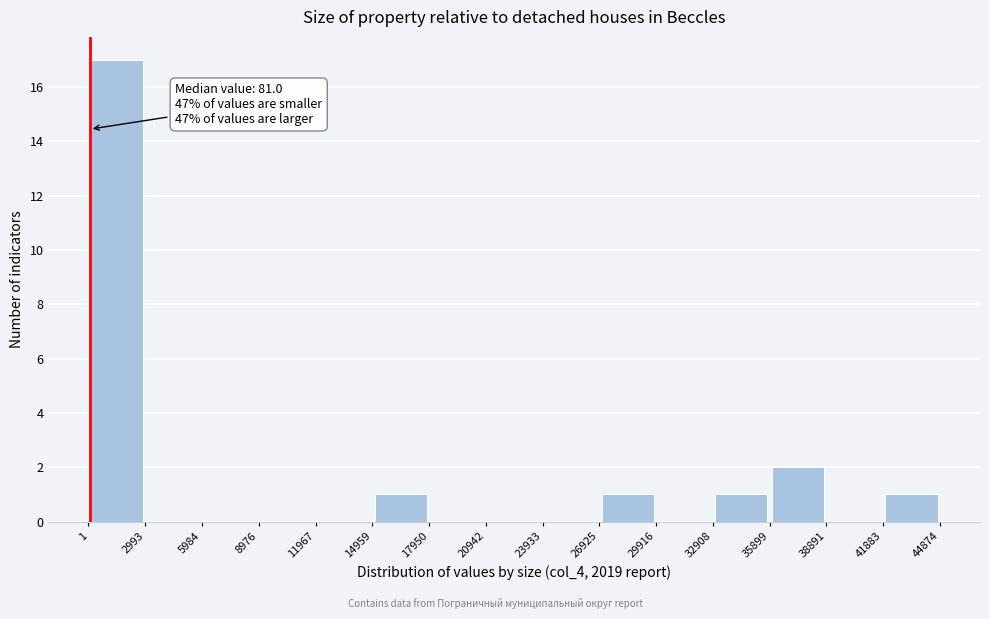

Over which range of the x-axis is the bar tallest?

1 to 2993